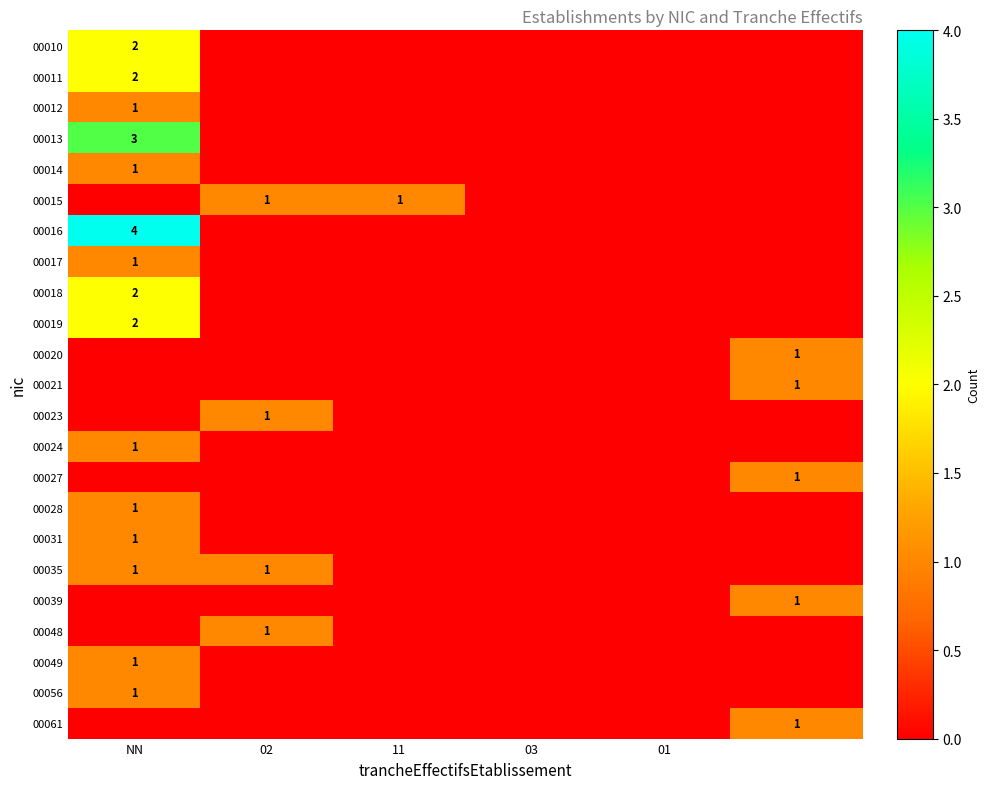

True or false: 00035 has a value of 1 at 02.

True